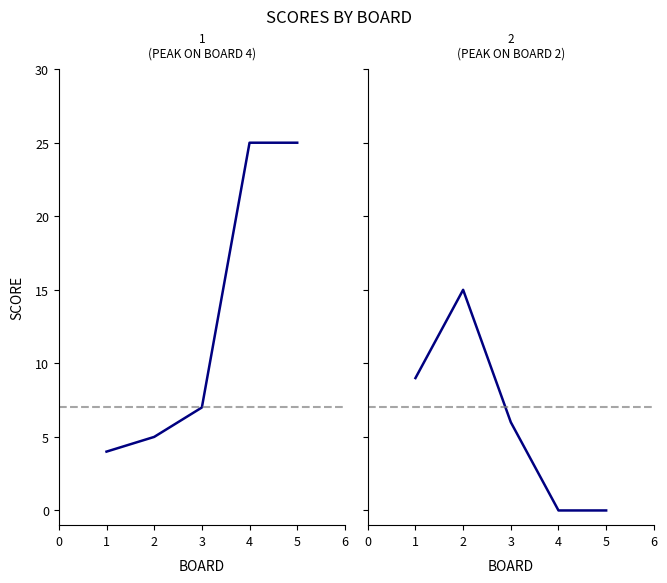

What is the approximate value of Score 1 at 2, to the nearest 5?

5